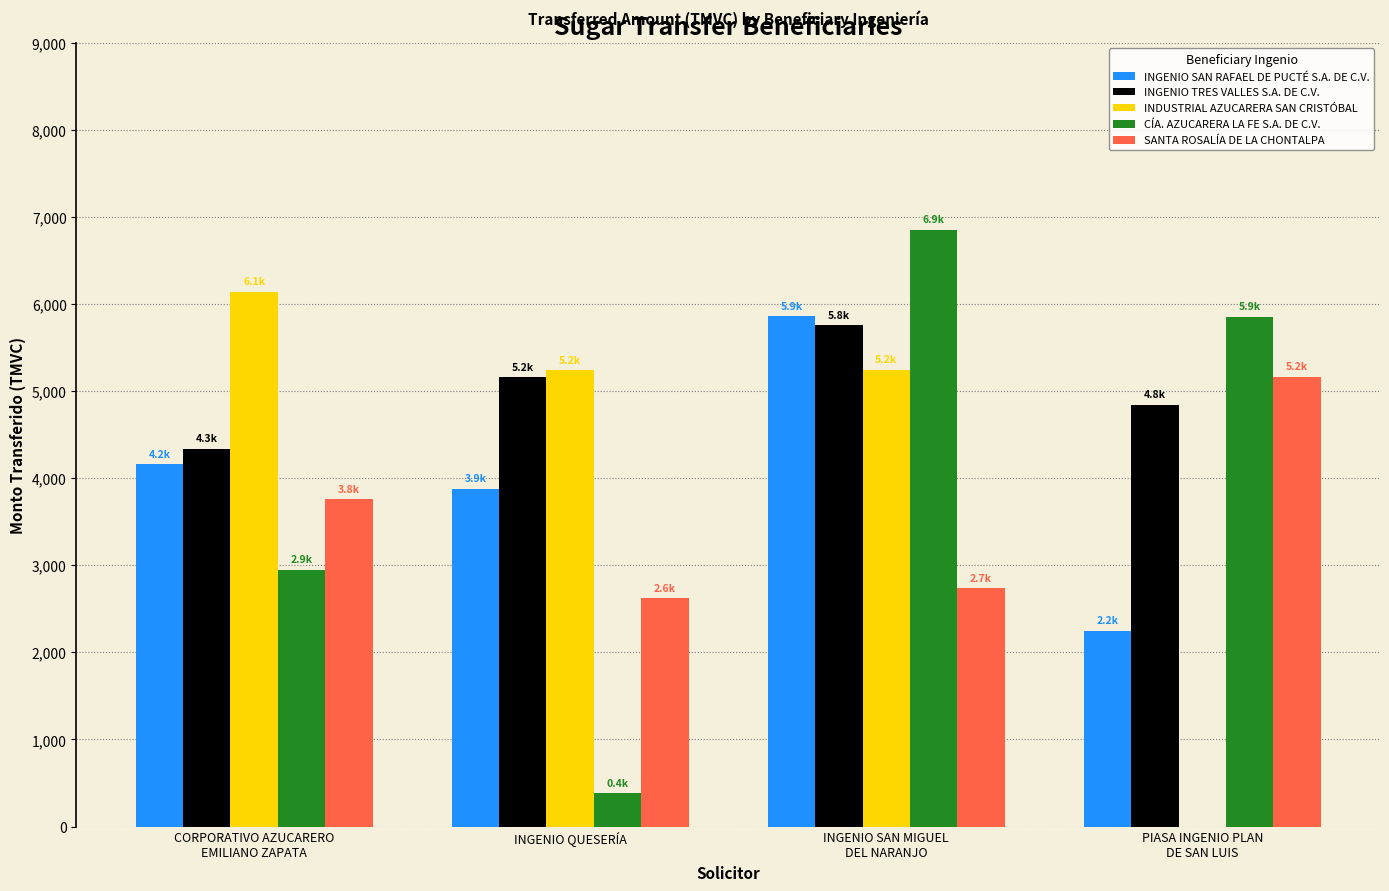

Which series has the largest total across all categories?

INGENIO TRES VALLES S.A. DE C.V.